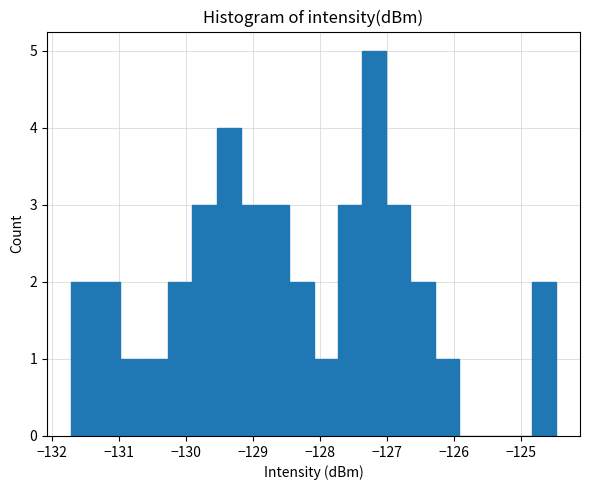

Read against the x-axis, roughly where is the centre of the tallest bar?

-127.2